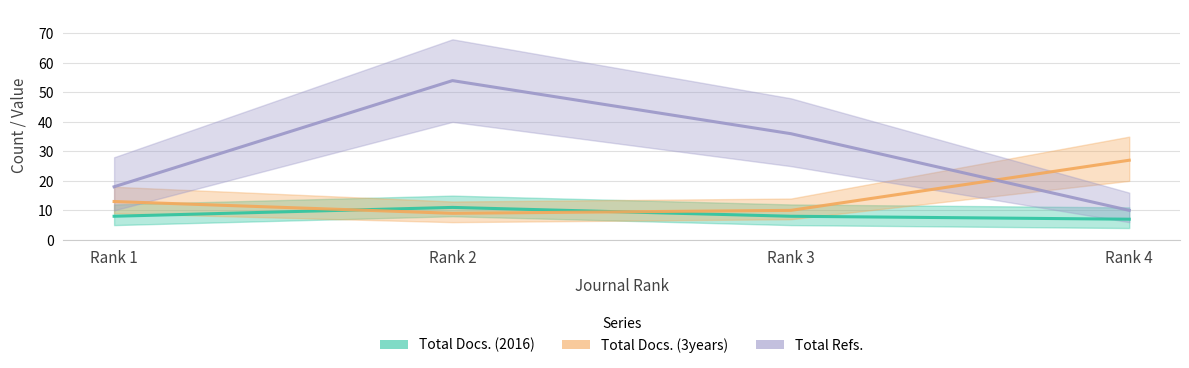

How many lines are shown in the chart?

3